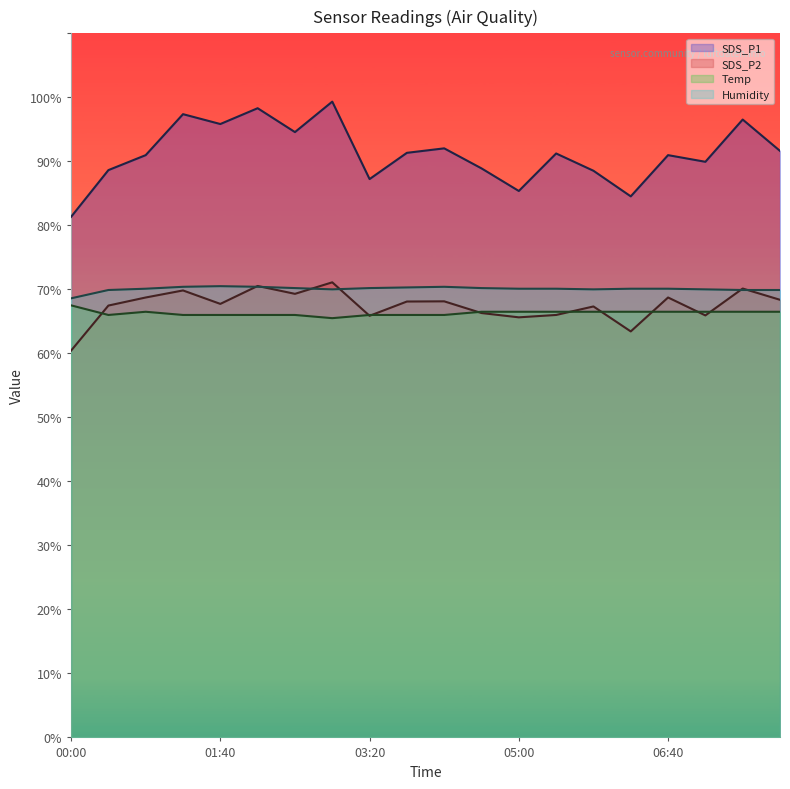

What is the sum of the SDS_P1 values at 06:15 and 03:45?

175.9